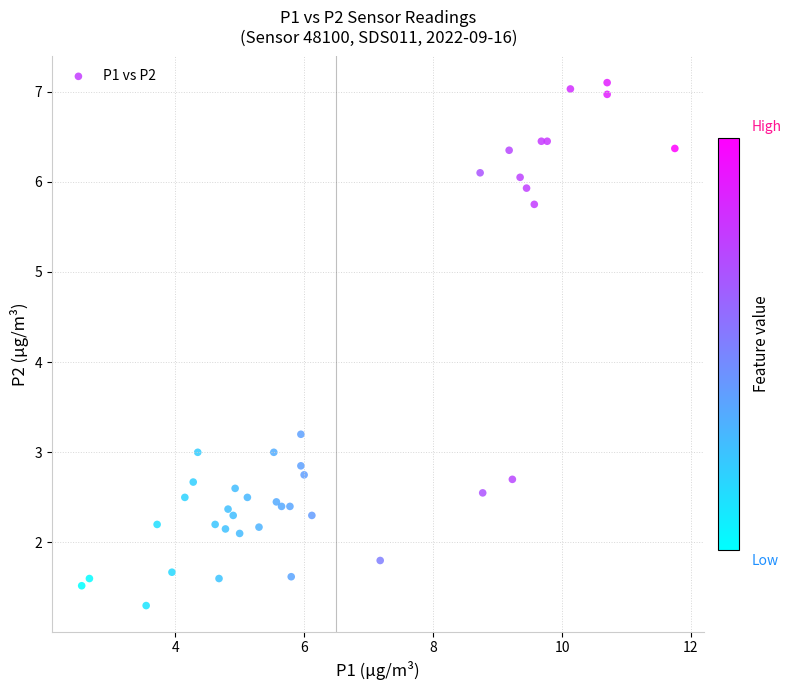

What Y value in the scatter plot is closest to 4?

3.2